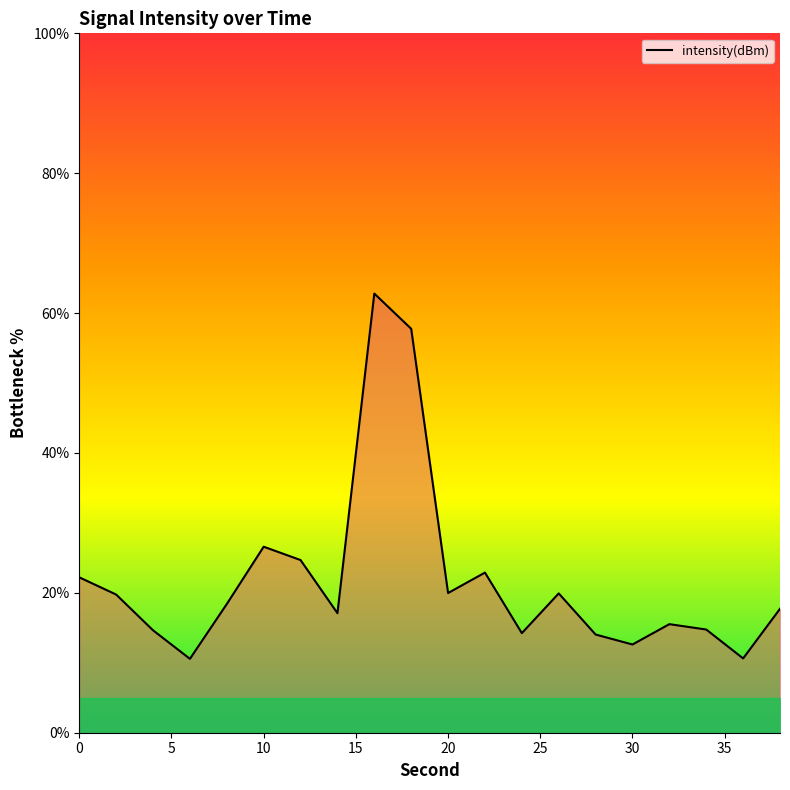

What is the difference between the maximum and minimum values?

52.2